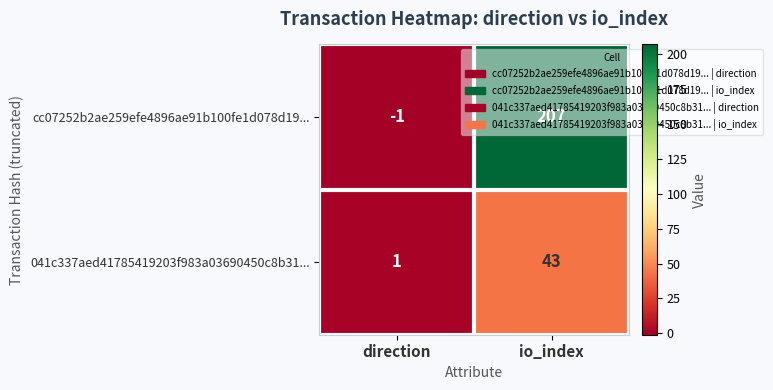

Is the value of cc07252b2ae259efe4896ae91b100fe1d078d19... at direction greater than the value of 041c337aed41785419203f983a03690450c8b31... at io_index?

No